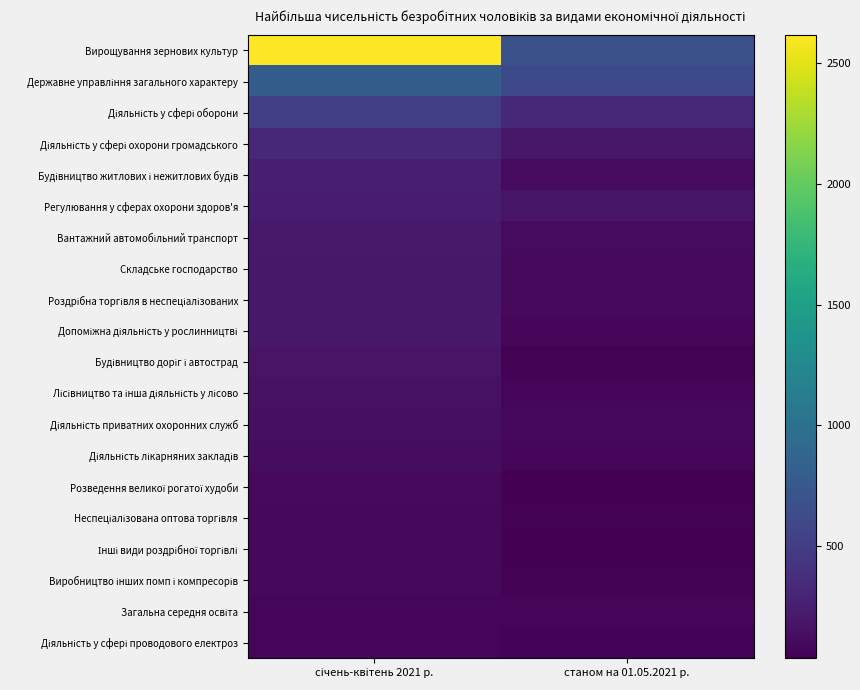

Between січень-квітень 2021 р. and станом на 01.05.2021 р., which series saw the biggest shift?

Вирощування зернових культур